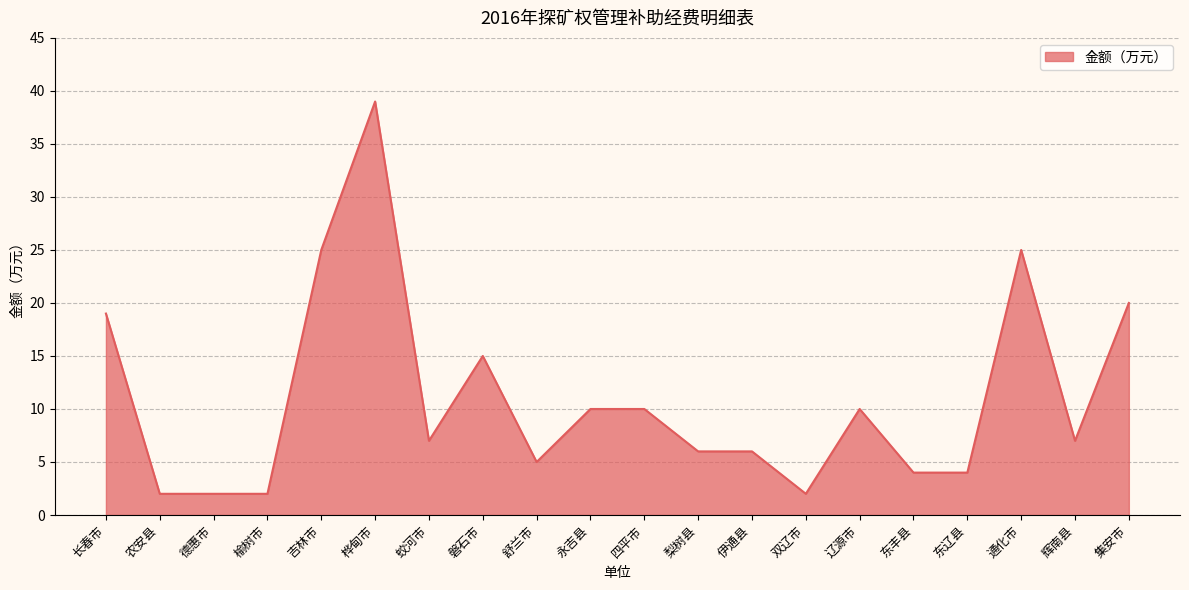

What position from the left is 磐石市?

8